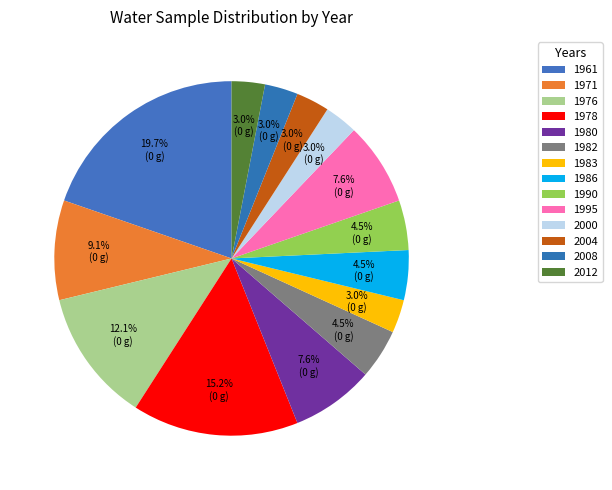

To the nearest percent, what percentage of the pie is 1980?

8%